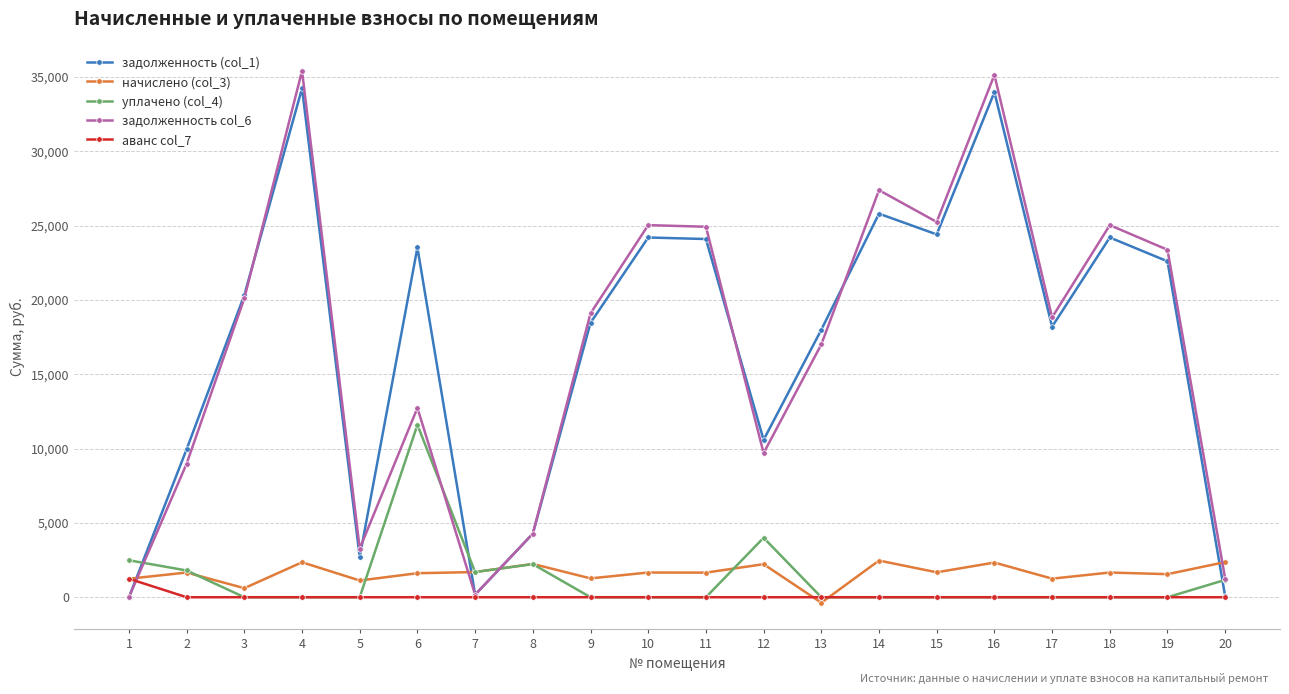

Between 8 and 14, which series saw the biggest shift?

задолженность col_6